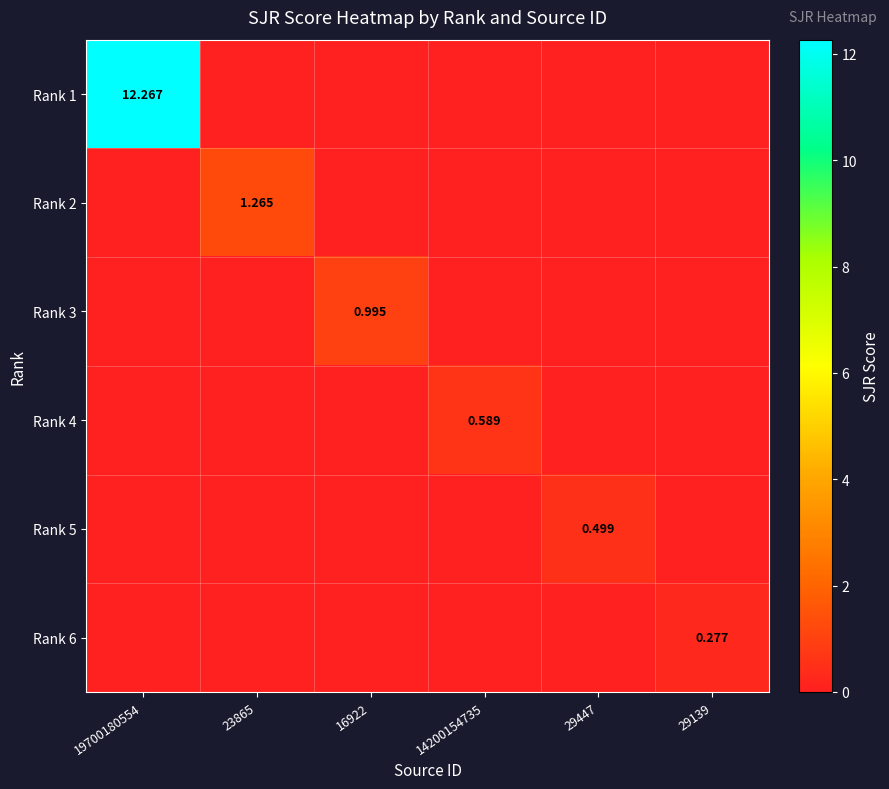

At which label does Rank 6 reach its peak?

29139